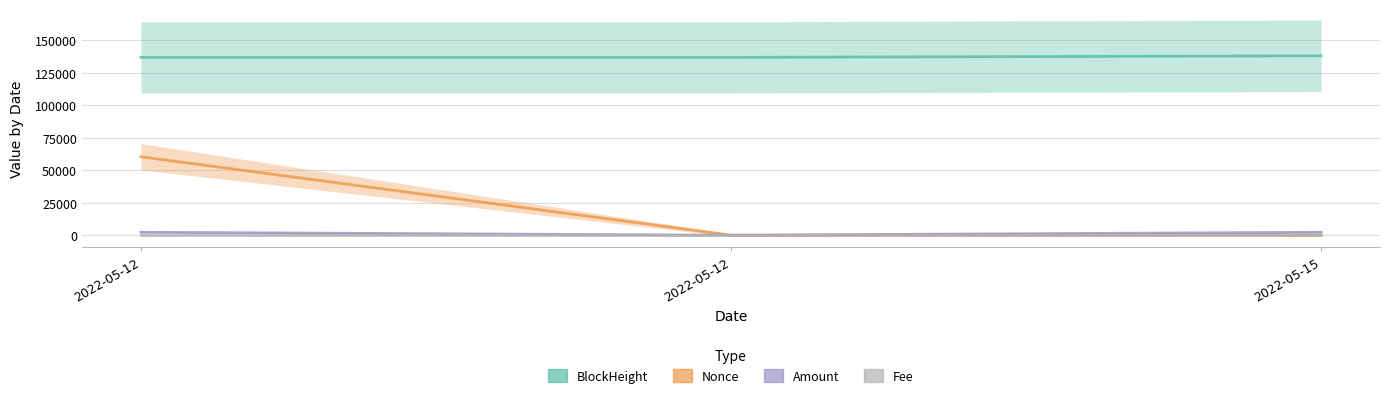

True or false: Amount has a value of -925.4 at 2022-05-12.

False